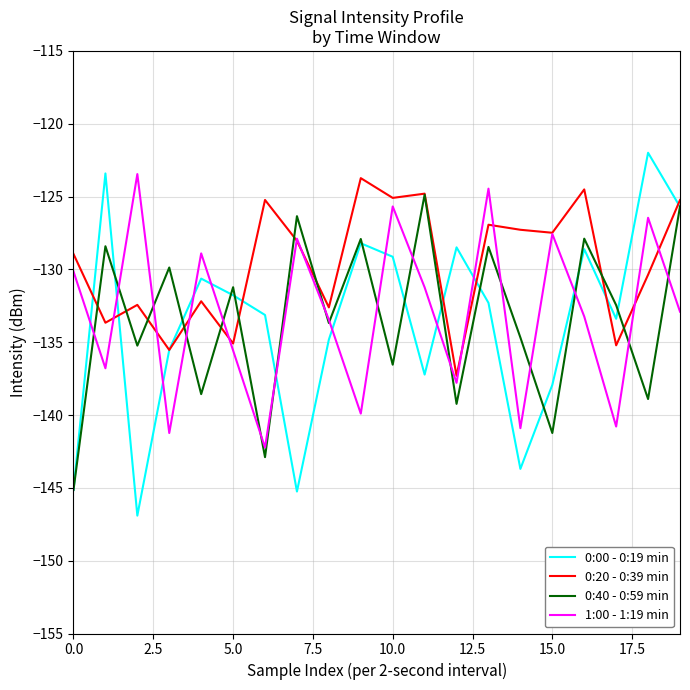

True or false: 0:00 - 0:19 min and 0:40 - 0:59 min intersect in this chart.

True